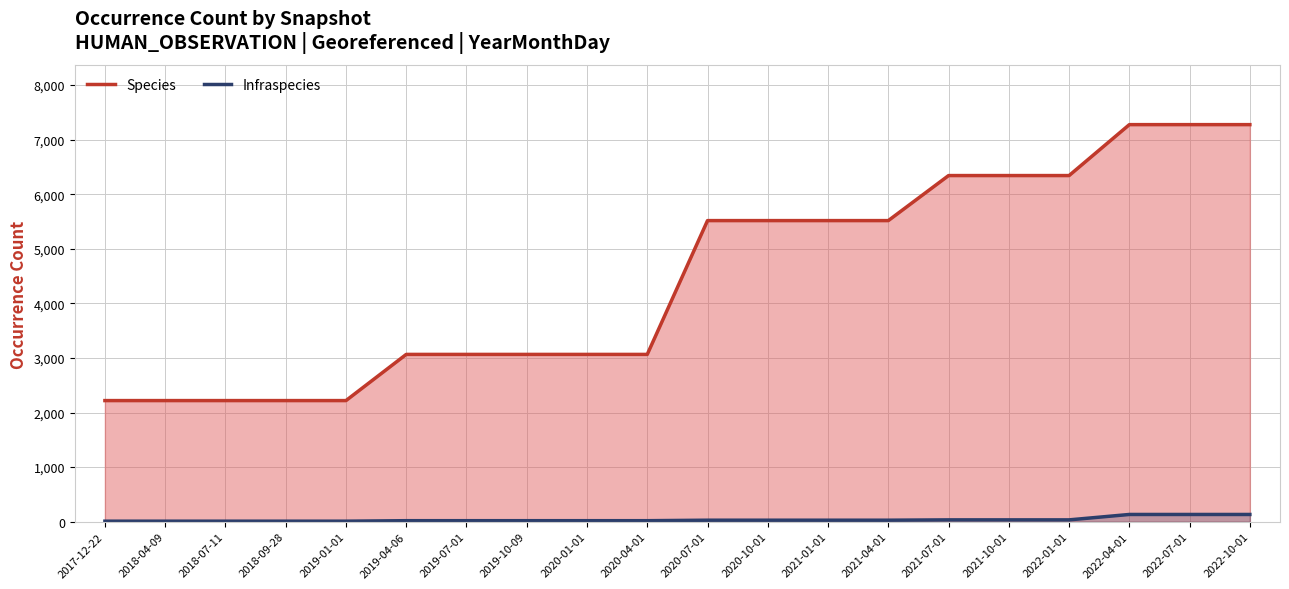

True or false: Infraspecies has more than 1 interior local peaks.

False